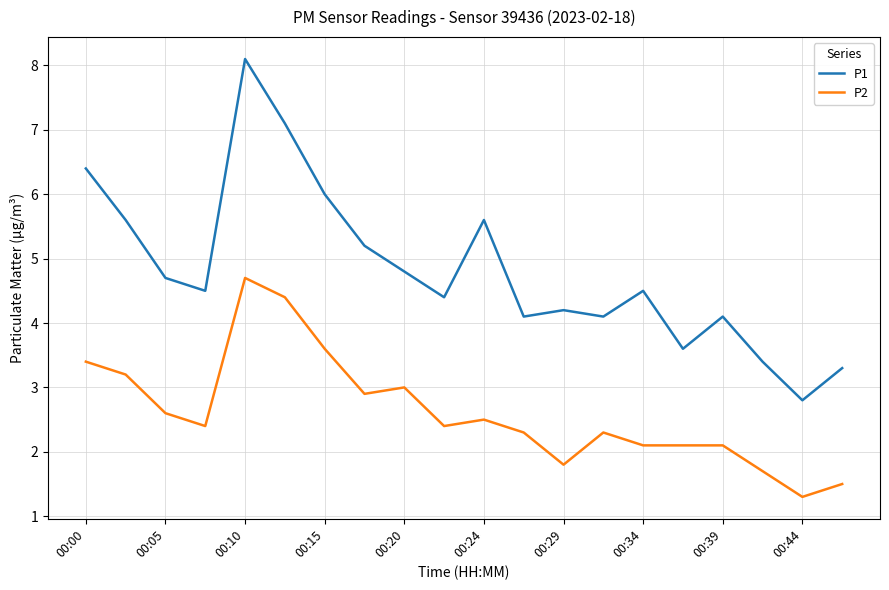

Does the chart have visible grid lines?

Yes